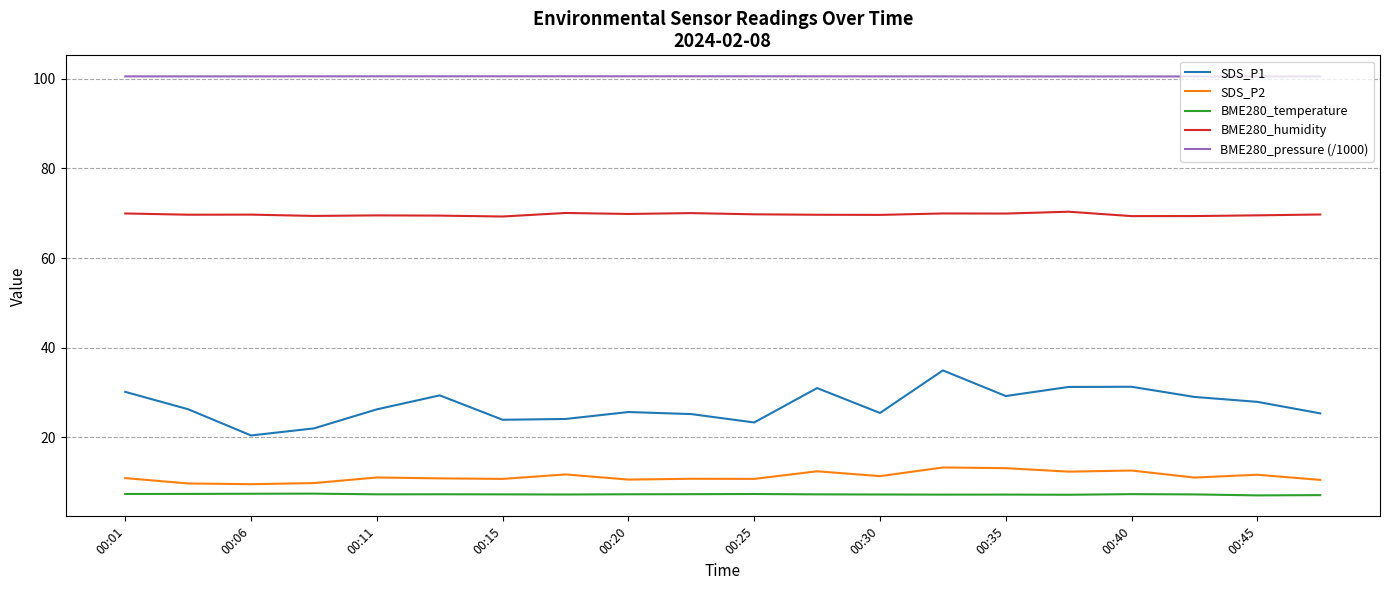

Which series has the largest total across all categories?

BME280_pressure (/1000)